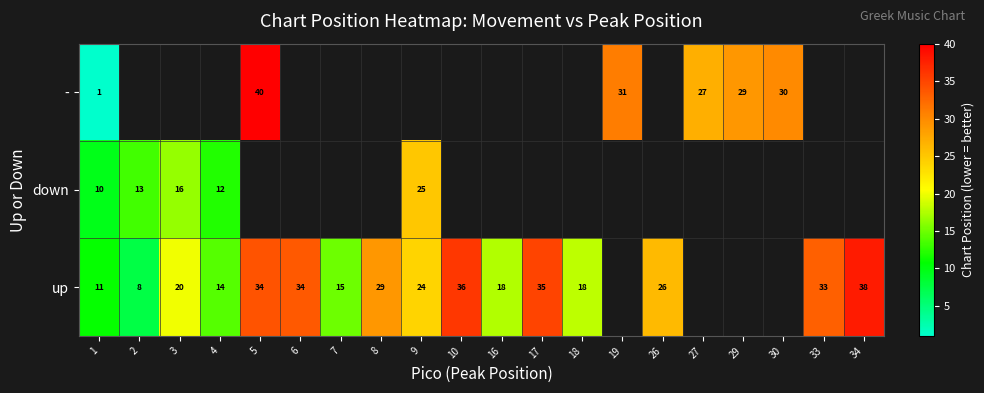

What is the total value across all series at 1?

22